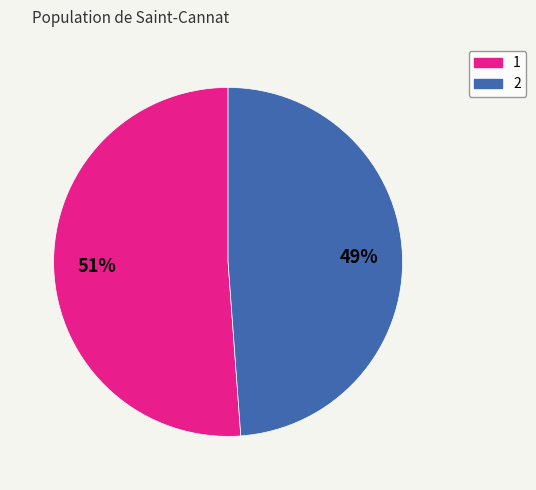

Which category accounts for the majority?

1